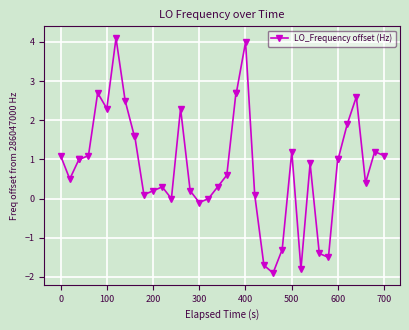

What is the difference between the second highest and second lowest values?

5.8